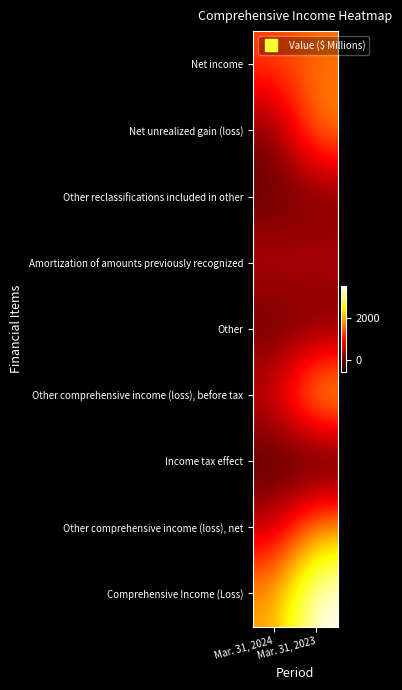

Reading left to right, list all the values displayed in this chart.

Net income: Mar. 31, 2024=1362	Mar. 31, 2023=1603
Net unrealized gain (loss): Mar. 31, 2024=139	Mar. 31, 2023=1849
Other reclassifications included in other: Mar. 31, 2024=10	Mar. 31, 2023=9
Amortization of amounts previously recognized: Mar. 31, 2024=564	Mar. 31, 2023=609
Other: Mar. 31, 2024=-8	Mar. 31, 2023=-8
Other comprehensive income (loss), before tax: Mar. 31, 2024=705	Mar. 31, 2023=2459
Income tax effect: Mar. 31, 2024=-150	Mar. 31, 2023=-528
Other comprehensive income (loss), net: Mar. 31, 2024=555	Mar. 31, 2023=1931
Comprehensive Income (Loss): Mar. 31, 2024=1917	Mar. 31, 2023=3534